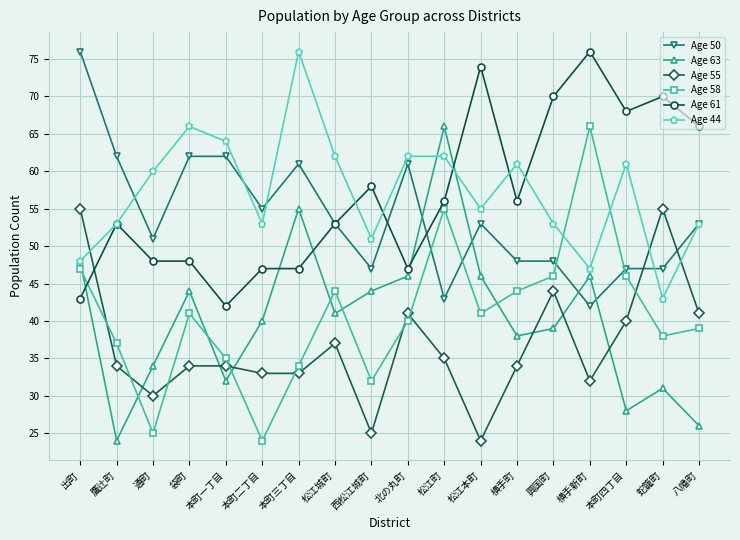

At how many categories does at least one series exceed 36?

18